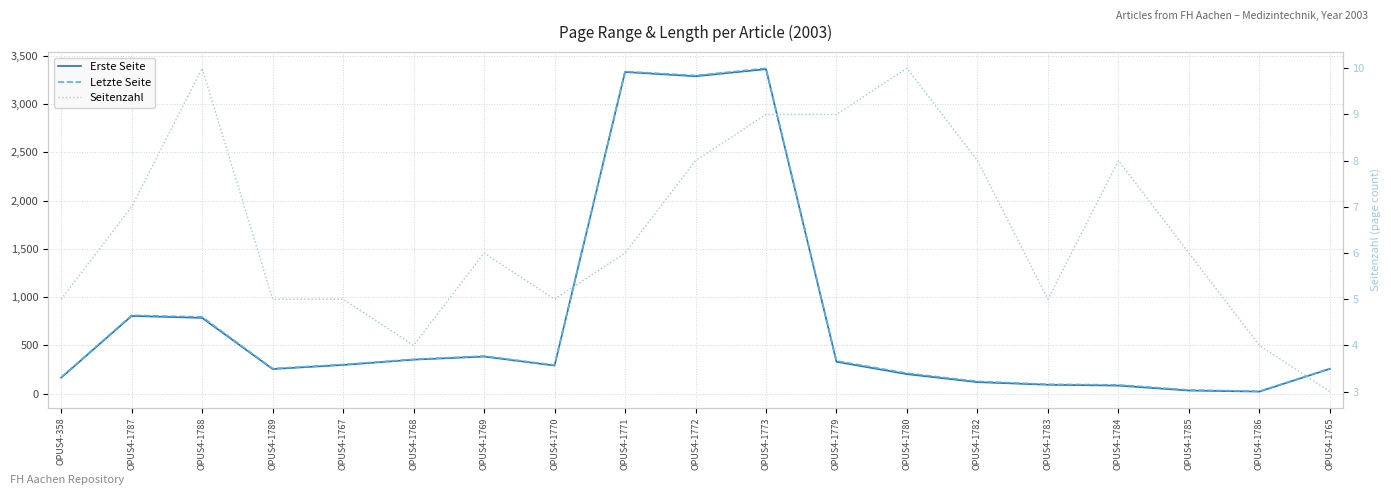

Reading left to right, transcribe all the data shown in this chart.

Erste Seite: OPUS4-358=165	OPUS4-1787=805	OPUS4-1788=785	OPUS4-1789=255	OPUS4-1767=297	OPUS4-1768=352	OPUS4-1769=384	OPUS4-1770=291	OPUS4-1771=3333	OPUS4-1772=3289	OPUS4-1773=3363	OPUS4-1779=330	OPUS4-1780=202	OPUS4-1782=119	OPUS4-1783=92	OPUS4-1784=83	OPUS4-1785=32	OPUS4-1786=21	OPUS4-1765=257
Letzte Seite: OPUS4-358=170	OPUS4-1787=812	OPUS4-1788=795	OPUS4-1789=260	OPUS4-1767=302	OPUS4-1768=356	OPUS4-1769=390	OPUS4-1770=296	OPUS4-1771=3339	OPUS4-1772=3297	OPUS4-1773=3372	OPUS4-1779=339	OPUS4-1780=212	OPUS4-1782=127	OPUS4-1783=97	OPUS4-1784=91	OPUS4-1785=38	OPUS4-1786=25	OPUS4-1765=260
Seitenzahl: OPUS4-358=5	OPUS4-1787=7	OPUS4-1788=10	OPUS4-1789=5	OPUS4-1767=5	OPUS4-1768=4	OPUS4-1769=6	OPUS4-1770=5	OPUS4-1771=6	OPUS4-1772=8	OPUS4-1773=9	OPUS4-1779=9	OPUS4-1780=10	OPUS4-1782=8	OPUS4-1783=5	OPUS4-1784=8	OPUS4-1785=6	OPUS4-1786=4	OPUS4-1765=3